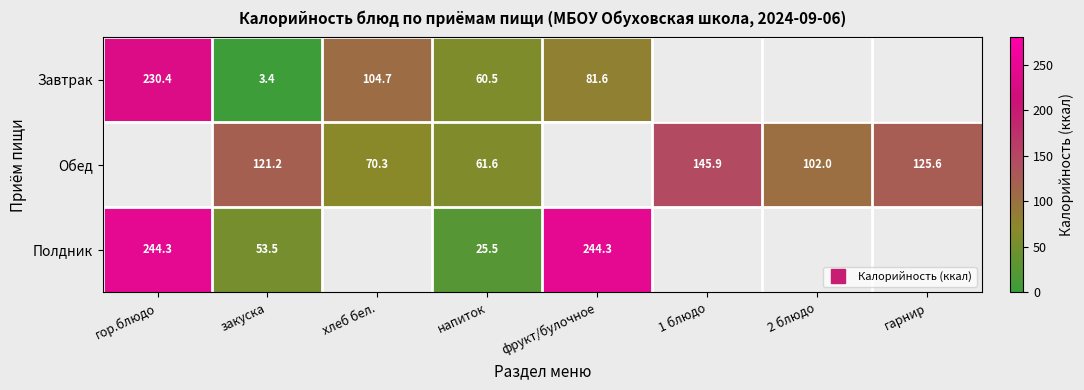

Which series has the widest spread of values?

Завтрак